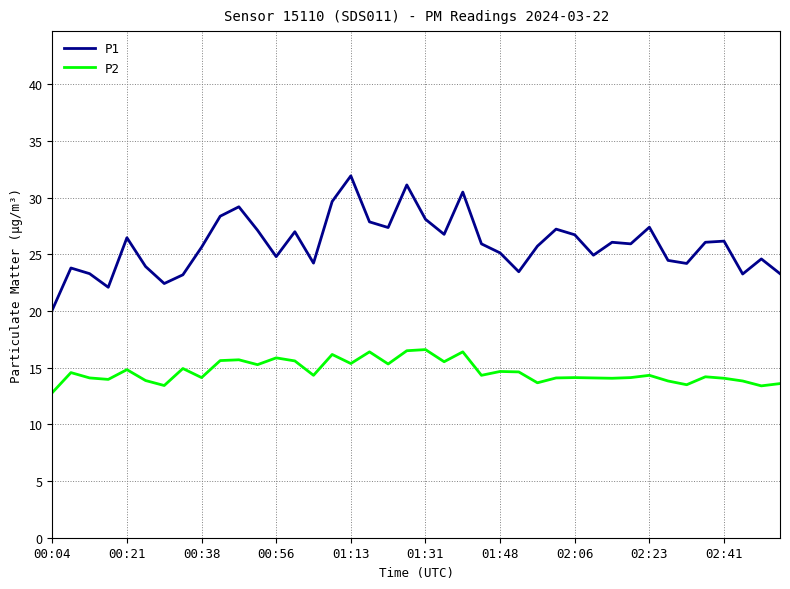

What is the difference between the maximum and minimum values in the P2 series?

3.8